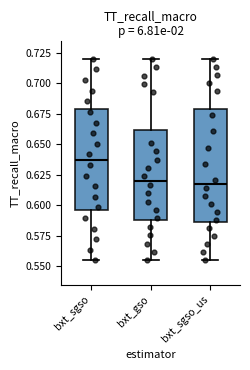

Reading left to right, read every box against the y-axis: the position of its median line, the range the box covers, and the ends of its whiskers. The values are not printed on the chart, so give them approximately, as read against the axis.

bxt_sgso: median 0.640, box 0.595 to 0.680, whiskers 0.555 to 0.720
bxt_gso: median 0.620, box 0.590 to 0.660, whiskers 0.555 to 0.720
bxt_sgso_us: median 0.620, box 0.585 to 0.680, whiskers 0.555 to 0.720